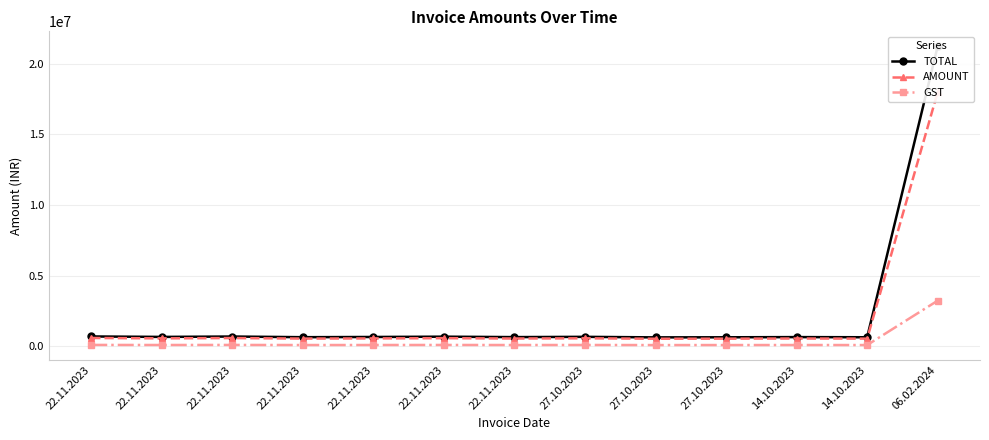

What is the value of the TOTAL point at the 4th from the left?

706561.6